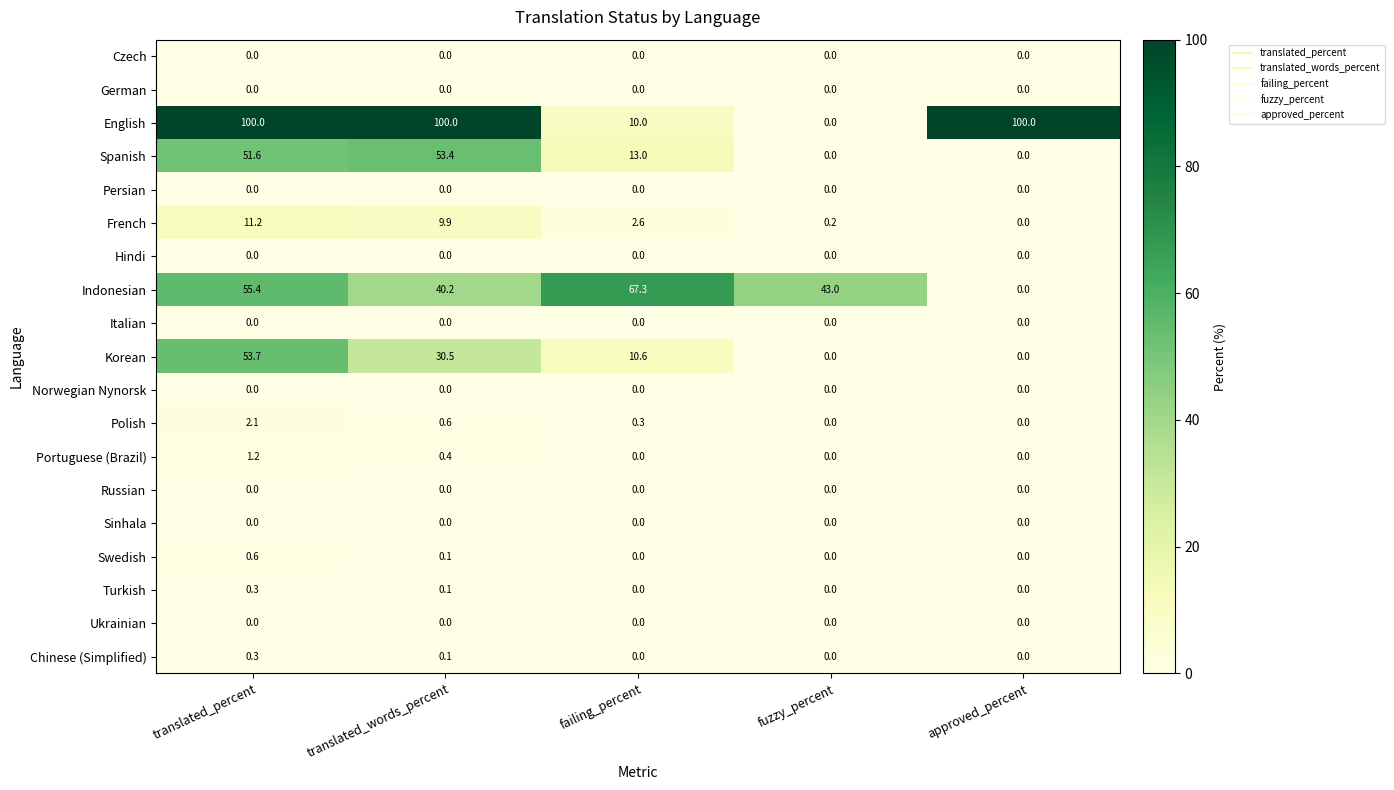

Where does the Indonesian series first go above 43?

translated_percent